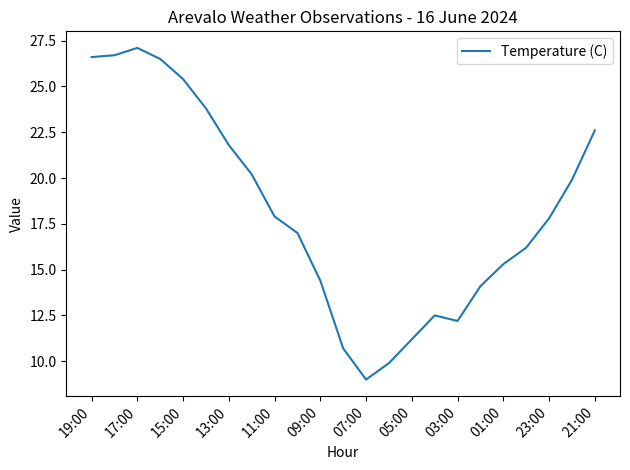

What is the difference between the maximum and minimum values?

18.1